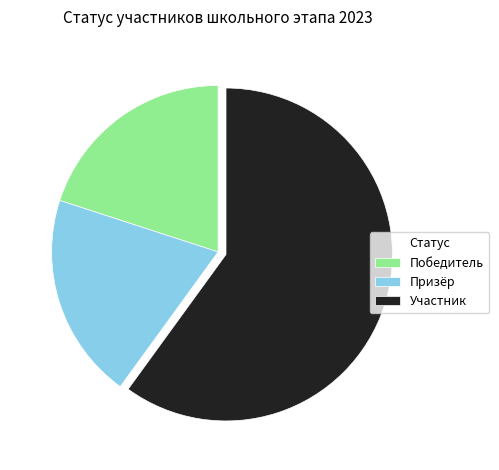

Is it true that Призёр is 20% of the pie?

True